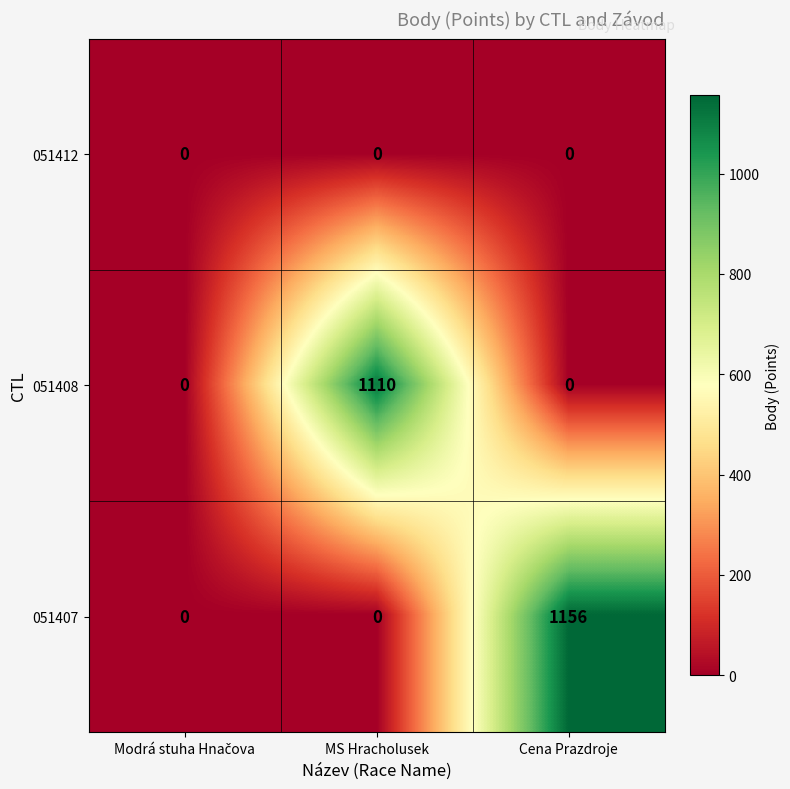

What is the difference between the maximum and minimum values in the 051408 series?

1110